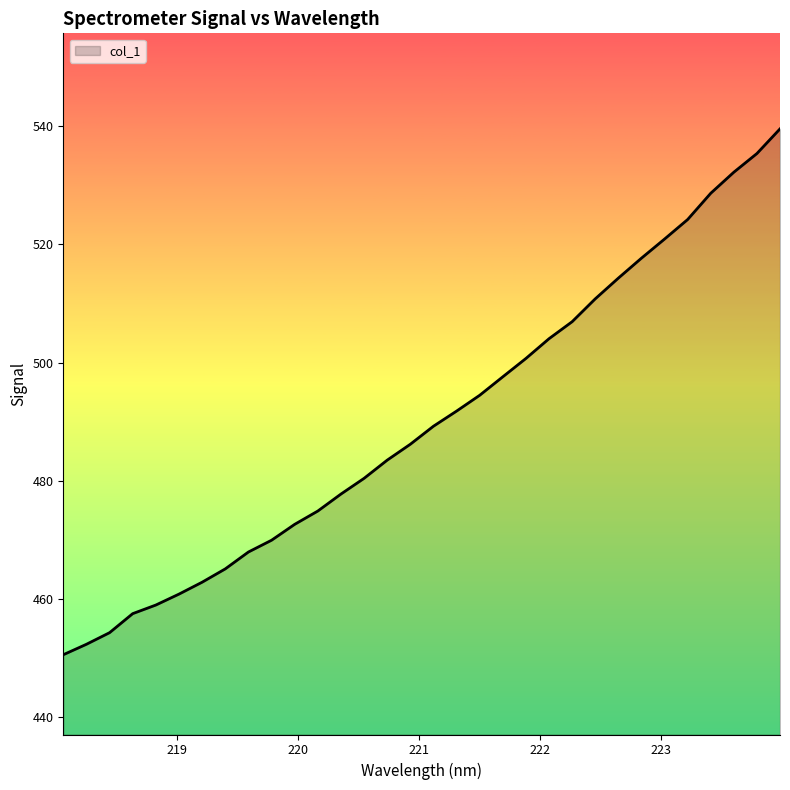

How many lines are shown in the chart?

1